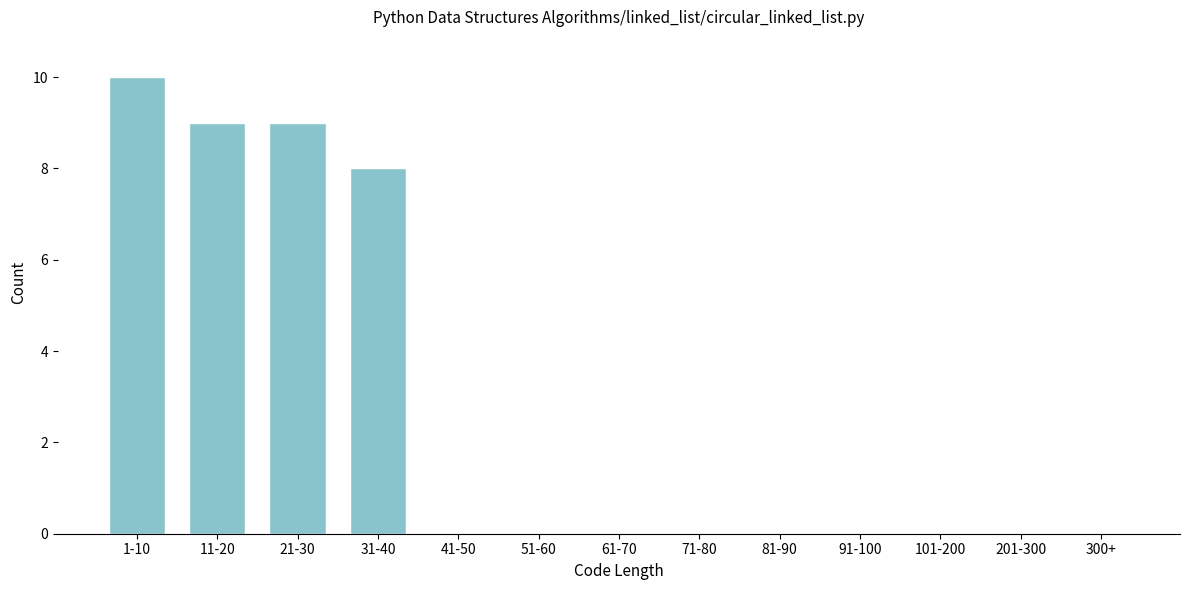

Reading left to right, transcribe all the data shown in this chart.

1-10=10	11-20=9	21-30=9	31-40=8	41-50=0	51-60=0	61-70=0	71-80=0	81-90=0	91-100=0	101-200=0	201-300=0	300+=0